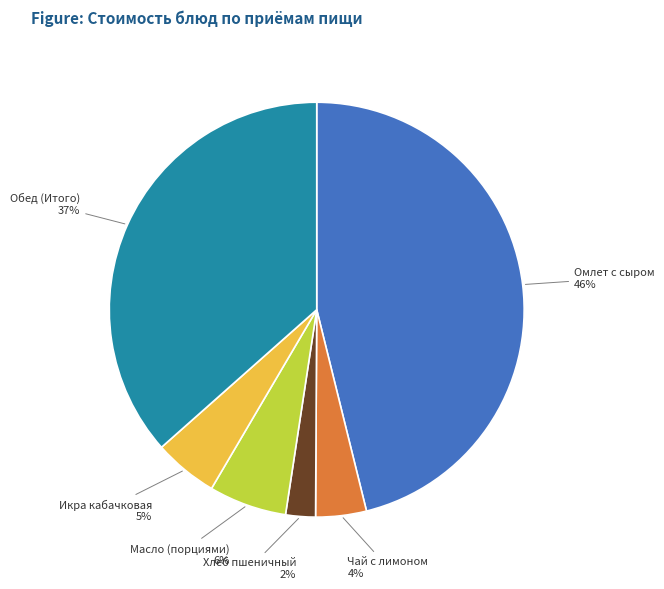

To the nearest percent, what portion does Хлеб пшеничный represent?

2%